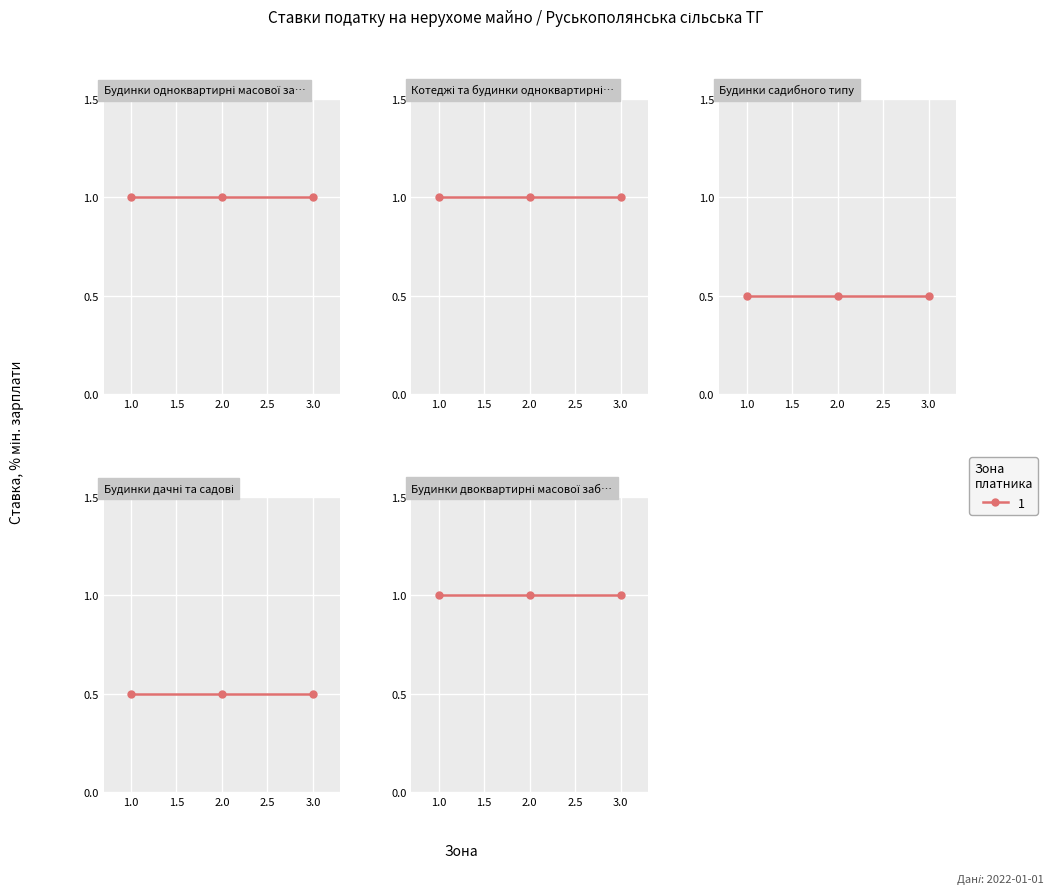

What is the value of the 1130.1 point at the 1st from the left?

1.0